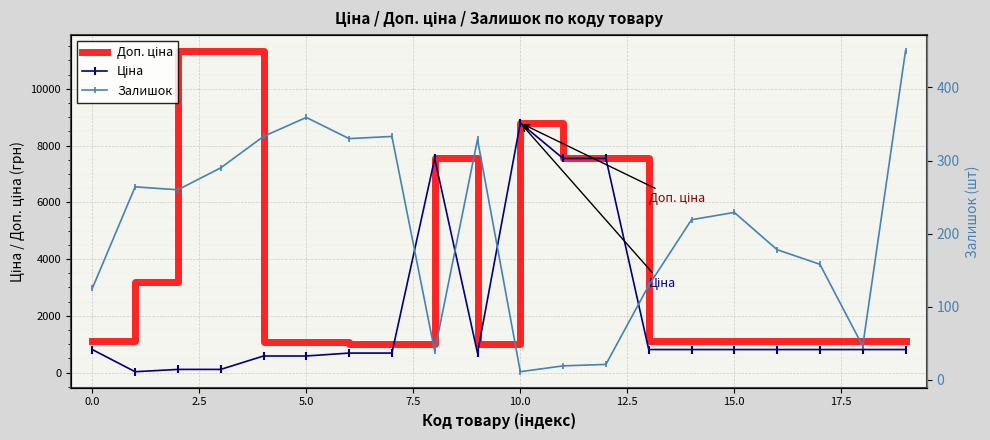

What is the average value of the Ціна series?

2071.9